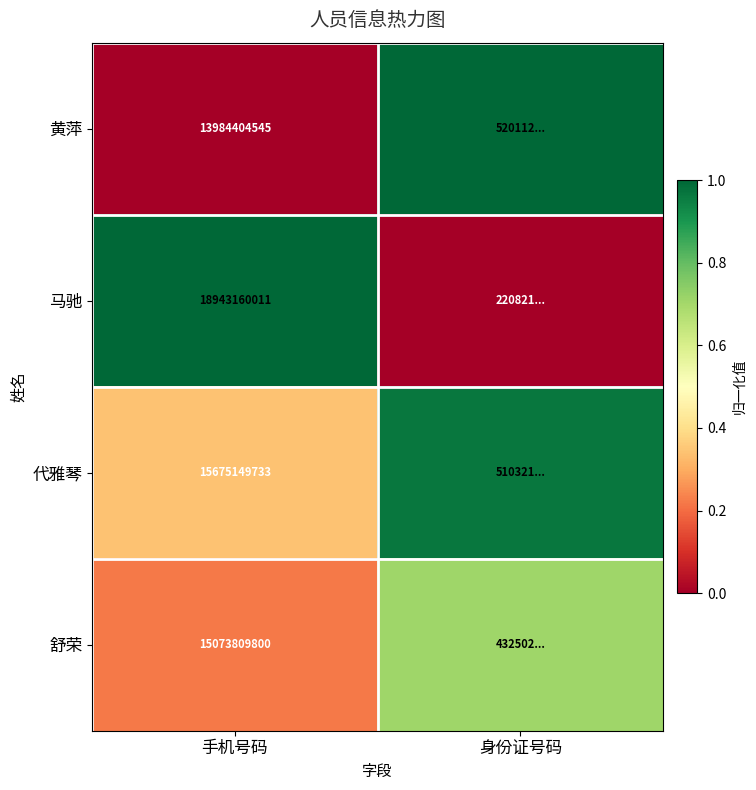

At 手机号码, list the series in order from smallest to largest.

黄萍, 舒荣, 代雅琴, 马驰